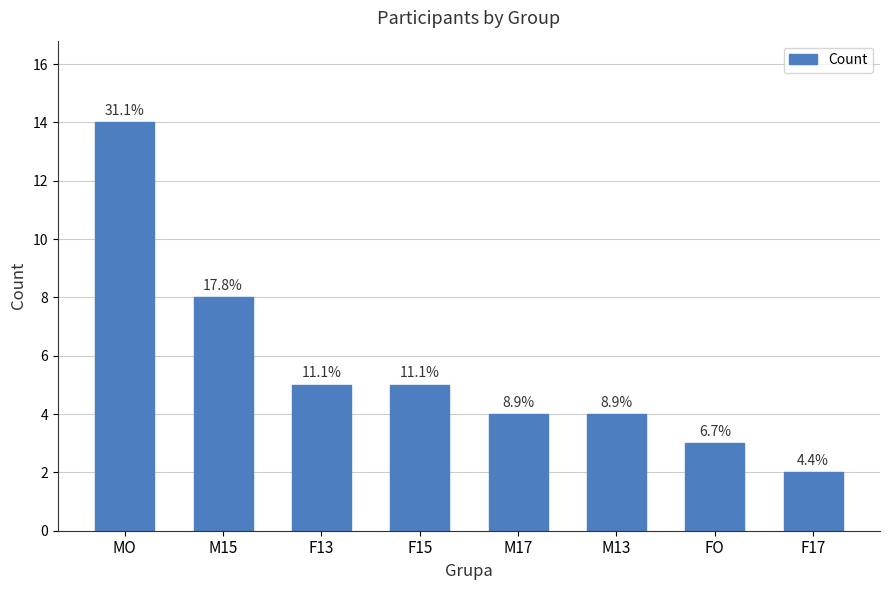

Is it true that the value at F15 is 5?

True